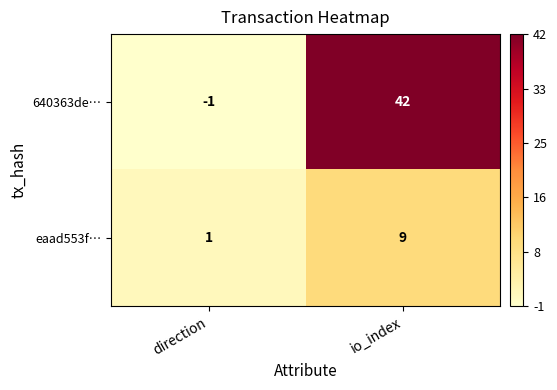

How many data points does each series have?

2